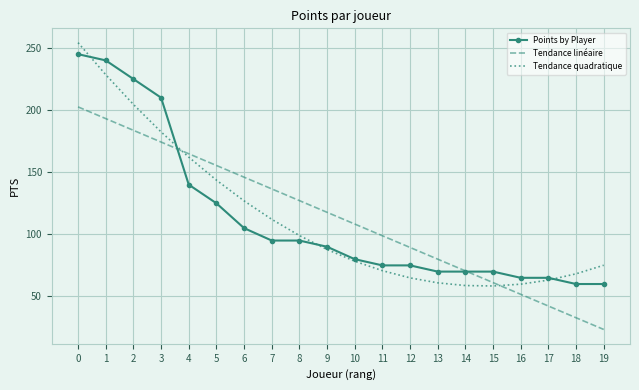

What is the greatest value displayed?

254.3